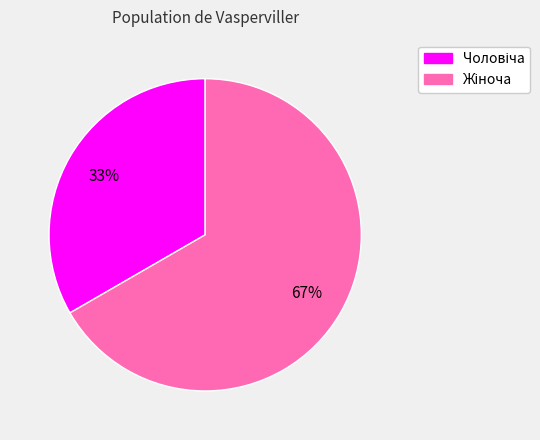

To the nearest percent, what is the average slice percentage?

50%